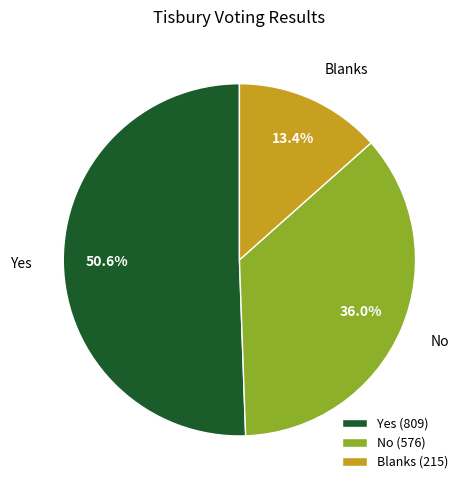

Is there any slice that represents more than half of the pie?

Yes